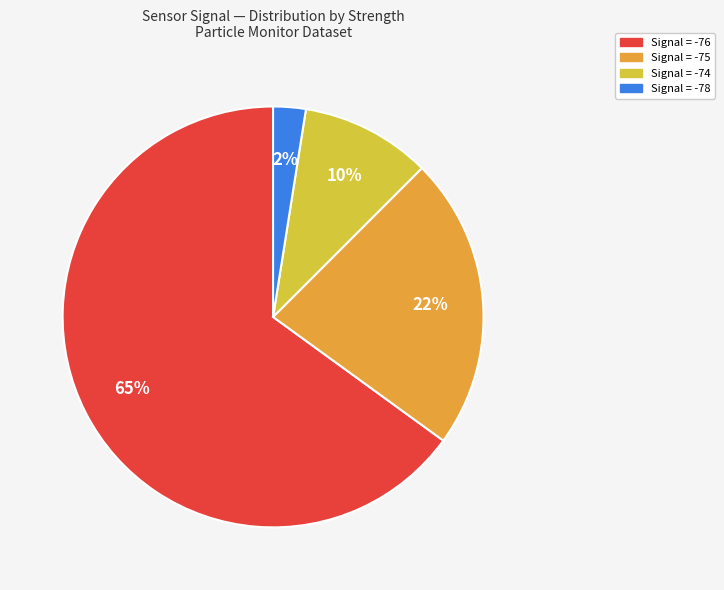

Does Signal = -76 represent more than half of the total?

Yes